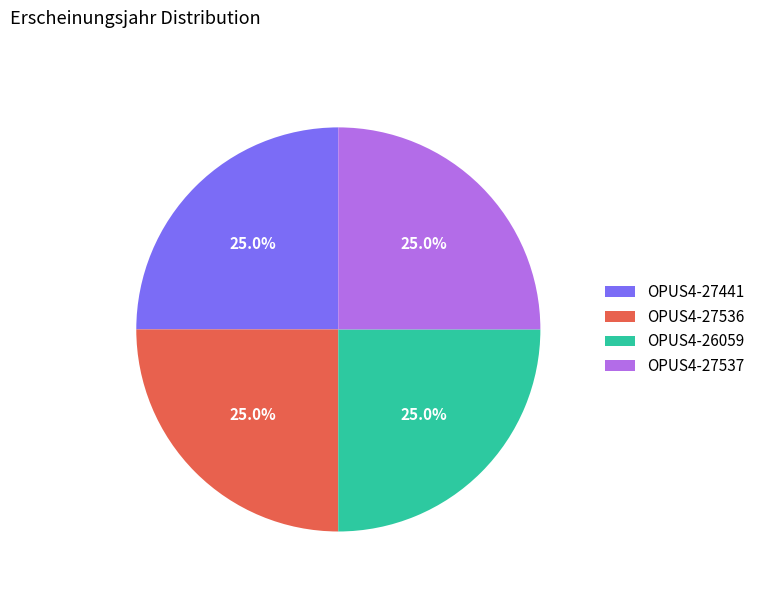

The OPUS4-27536 slice represents 25% of the pie. True or false?

True